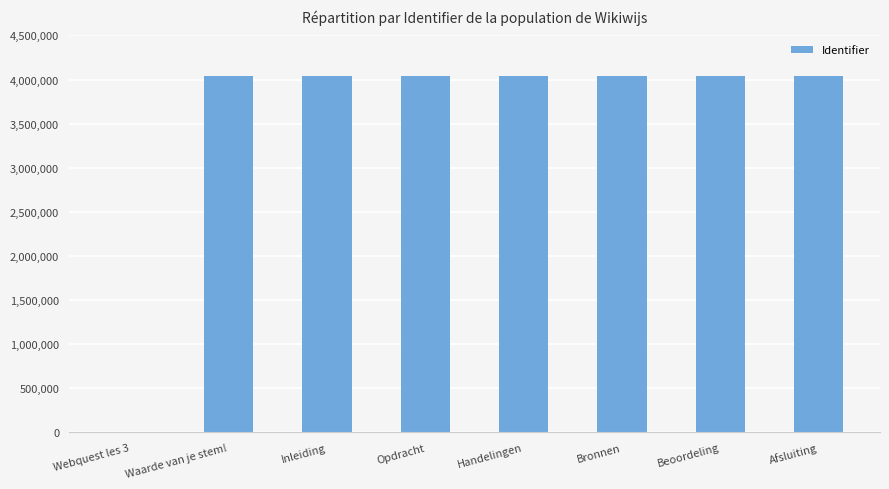

What is the sum of the values at Beoordeling and Handelingen?

8071601